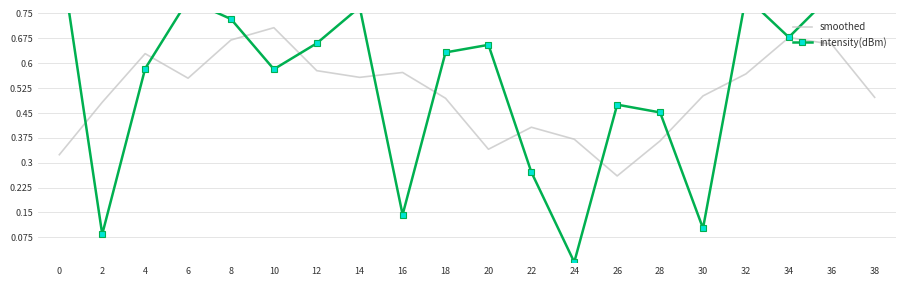

Which category has the lowest value in the intensity(dBm) series?

24